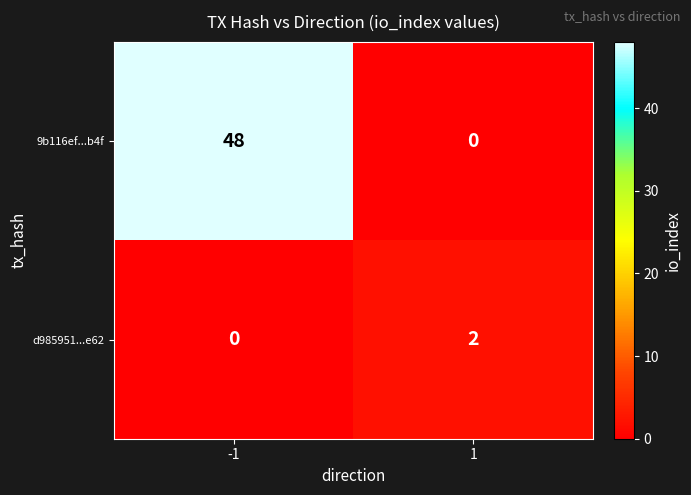

Is it true that d985951...e62 equals 3 at 1?

False